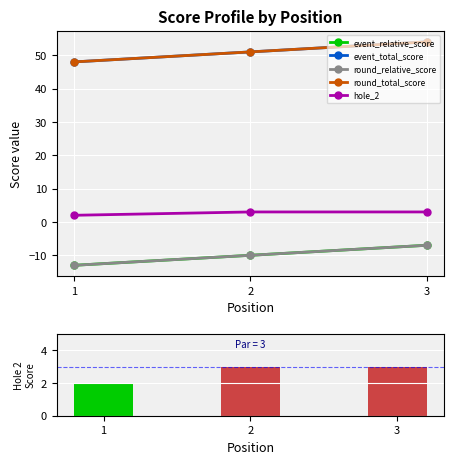

Count the event_total_score values in the range 48 to 54.

3